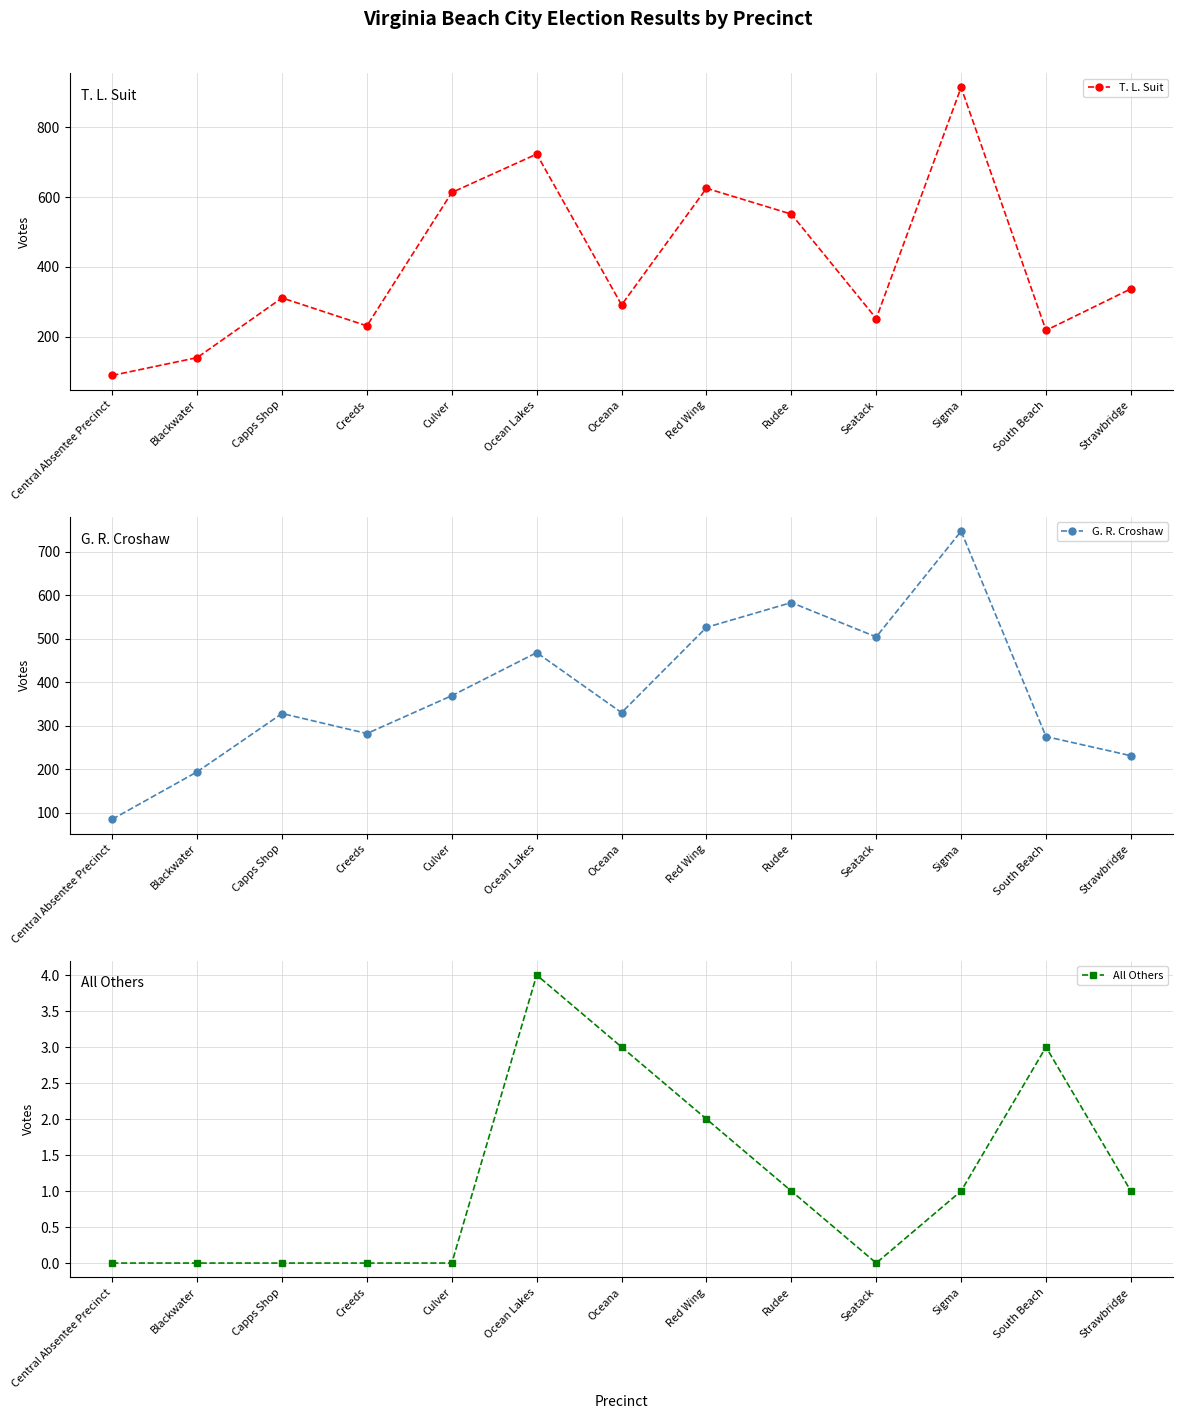

Which category has the highest value in the G. R. Croshaw series?

Sigma